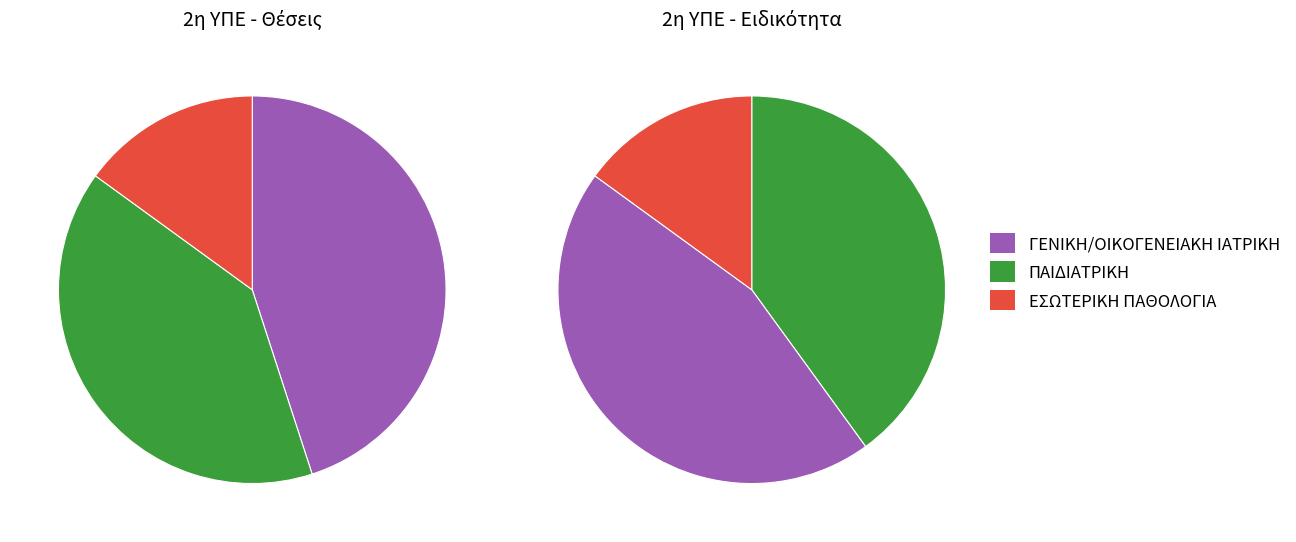

Which slice is the smallest?

ΕΣΩΤΕΡΙΚΗ ΠΑΘΟΛΟΓΙΑ